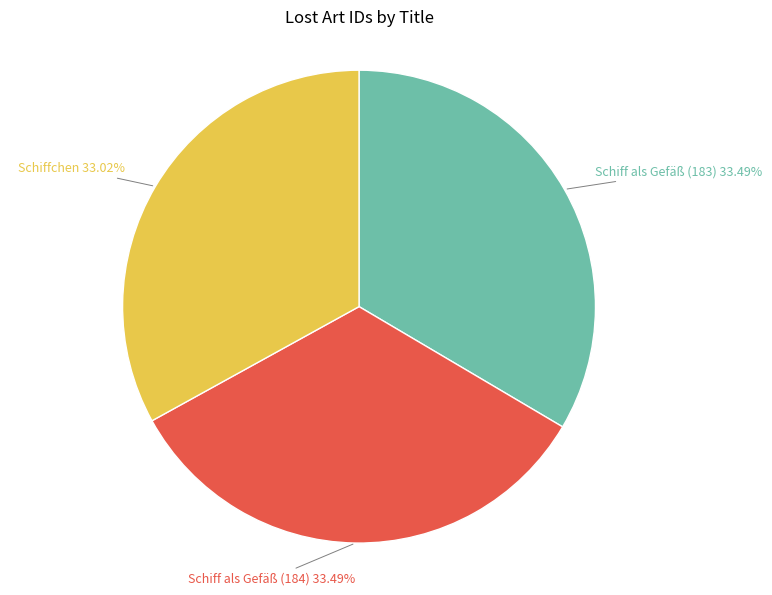

Is there a majority slice in this chart?

No